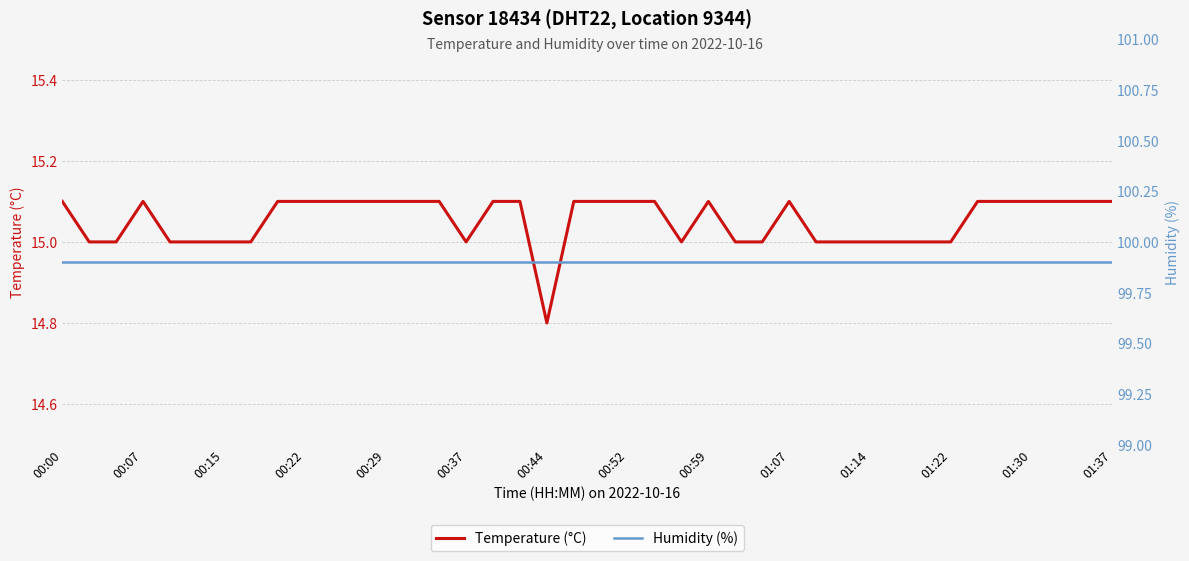

What is the highest value of the Temperature (°C) series?

15.1